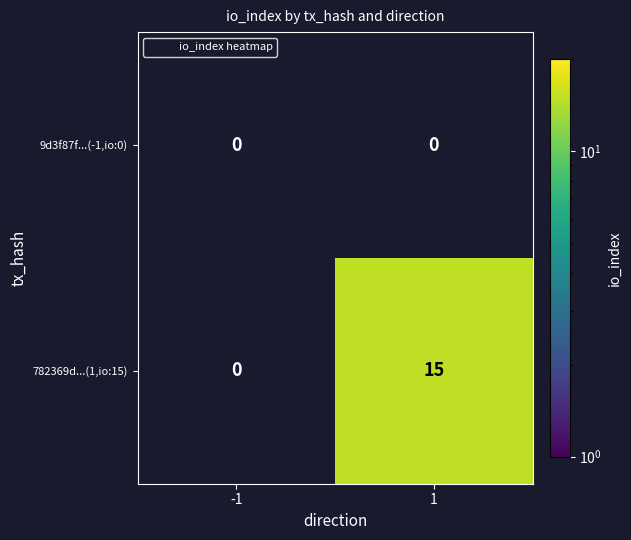

Which label corresponds to the largest value in the chart?

1